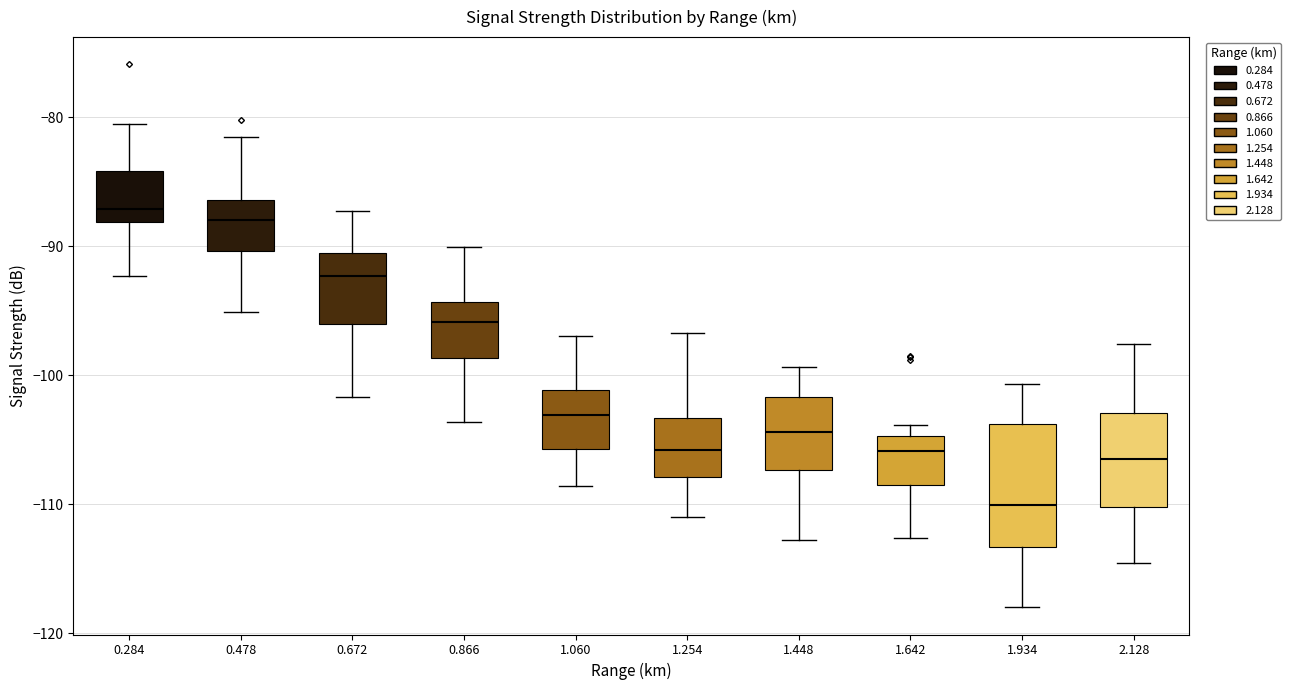

Reading left to right, read every box against the y-axis: the position of its median line, the range the box covers, and the ends of its whiskers. The values are not printed on the chart, so give them approximately, as read against the axis.

0.284: median -87, box -88 to -84, whiskers -92 to -80
0.478: median -88, box -90 to -86, whiskers -95 to -81
0.672: median -92, box -96 to -90, whiskers -102 to -87
0.866: median -96, box -99 to -94, whiskers -104 to -90
1.060: median -103, box -106 to -101, whiskers -109 to -97
1.254: median -106, box -108 to -103, whiskers -111 to -97
1.448: median -104, box -107 to -102, whiskers -113 to -99
1.642: median -106, box -108 to -105, whiskers -113 to -104
1.934: median -110, box -113 to -104, whiskers -118 to -101
2.128: median -106, box -110 to -103, whiskers -115 to -98